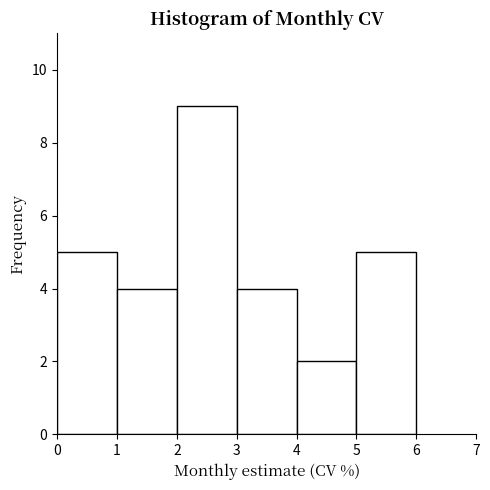

Over which range of the x-axis is the bar tallest?

2 to 3